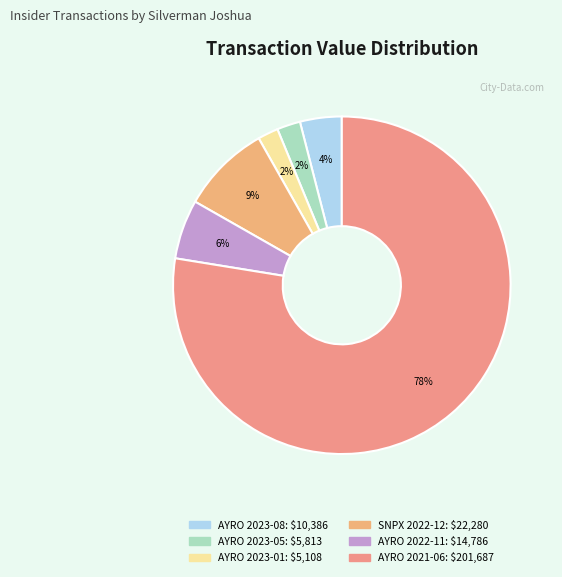

How many segments does this pie chart have?

6